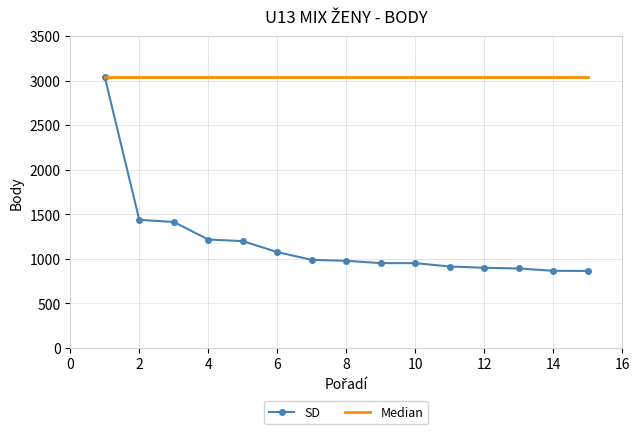

What is the maximum value shown in the chart?

3040